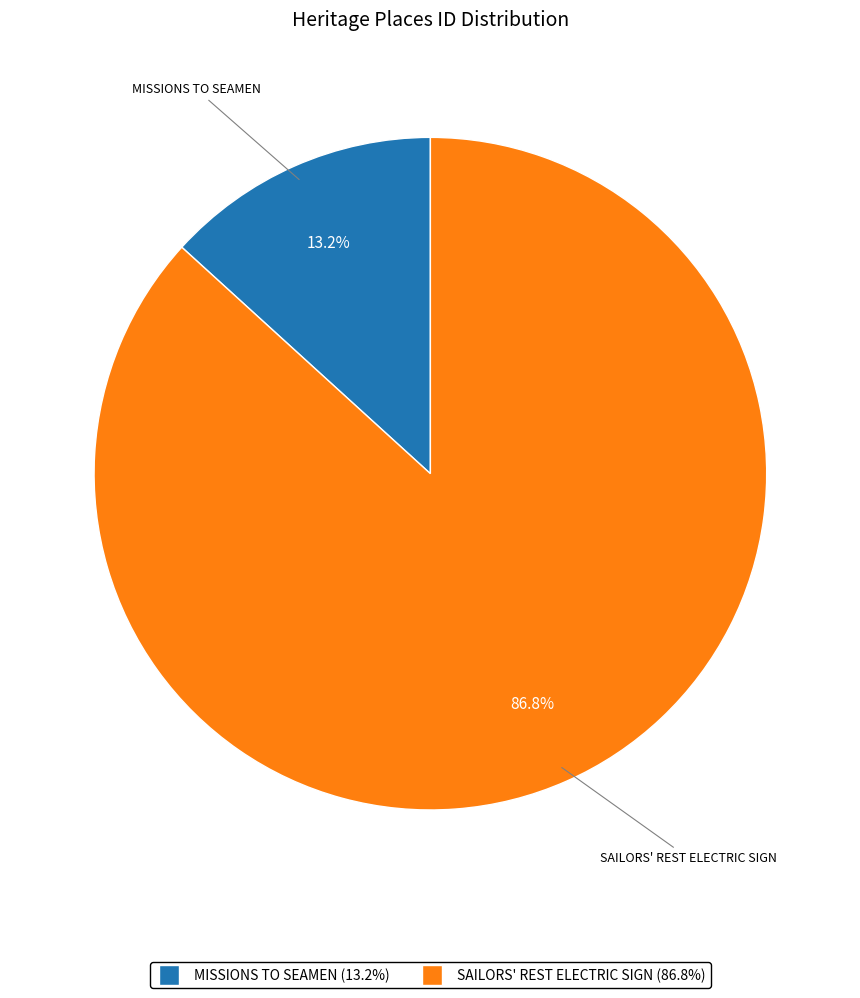

How many segments does this pie chart have?

2